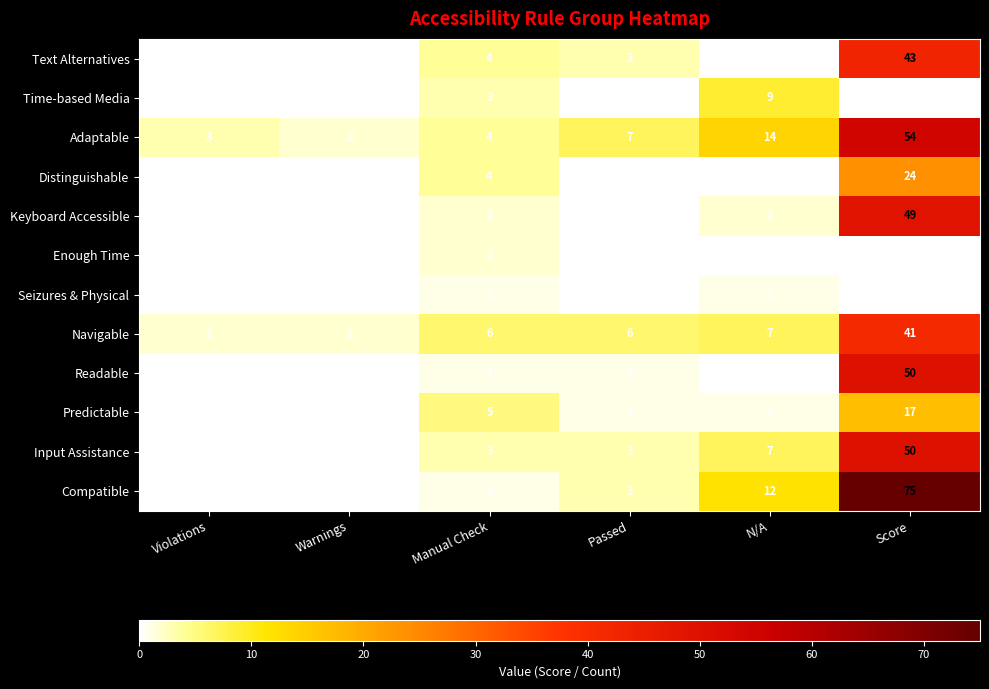

Count the number of data series in this chart.

12